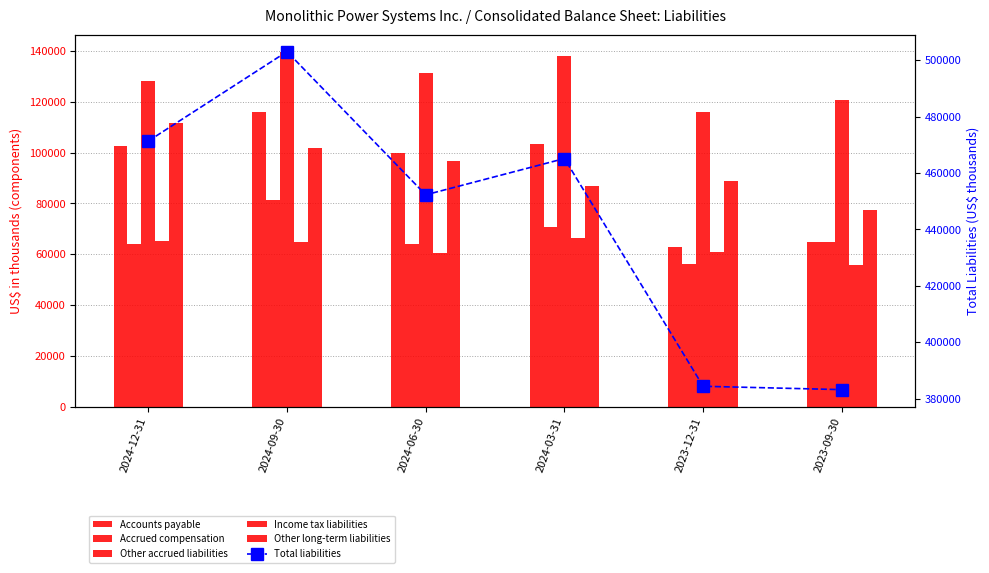

Which series has the largest total across all categories?

Total liabilities